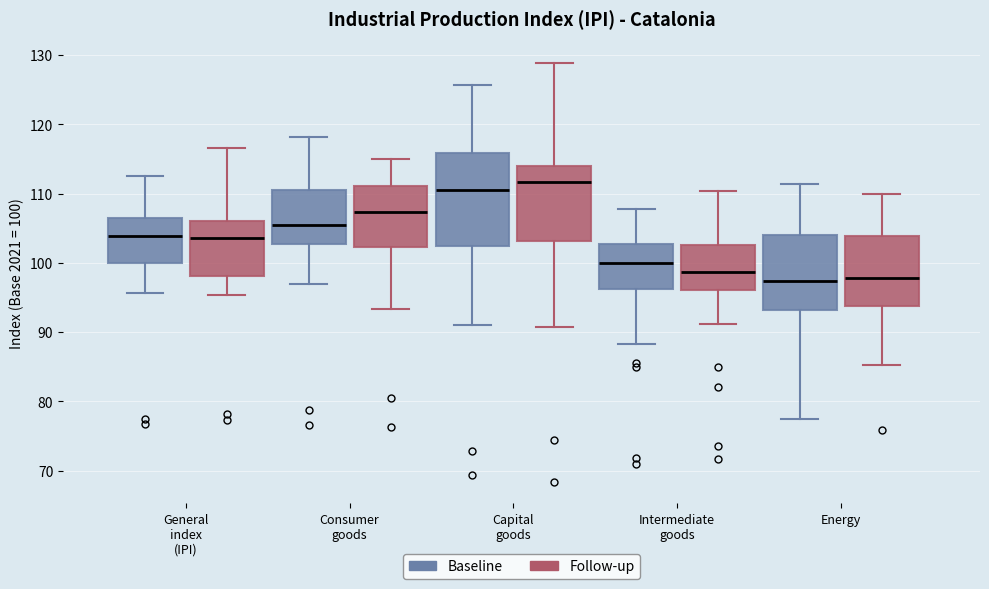

Reading left to right, read every box against the y-axis: the position of its median line, the range the box covers, and the ends of its whiskers. The values are not printed on the chart, so give them approximately, as read against the axis.

General index (IPI) (Baseline): median 104, box 100 to 106, whiskers 96 to 113
General index (IPI) (Follow-up): median 104, box 98 to 106, whiskers 95 to 117
Consumer goods (Baseline): median 106, box 103 to 111, whiskers 97 to 118
Consumer goods (Follow-up): median 107, box 102 to 111, whiskers 93 to 115
Capital goods (Baseline): median 111, box 102 to 116, whiskers 91 to 126
Capital goods (Follow-up): median 112, box 103 to 114, whiskers 91 to 129
Intermediate goods (Baseline): median 100, box 96 to 103, whiskers 88 to 108
Intermediate goods (Follow-up): median 99, box 96 to 103, whiskers 91 to 110
Energy (Baseline): median 97, box 93 to 104, whiskers 77 to 111
Energy (Follow-up): median 98, box 94 to 104, whiskers 85 to 110